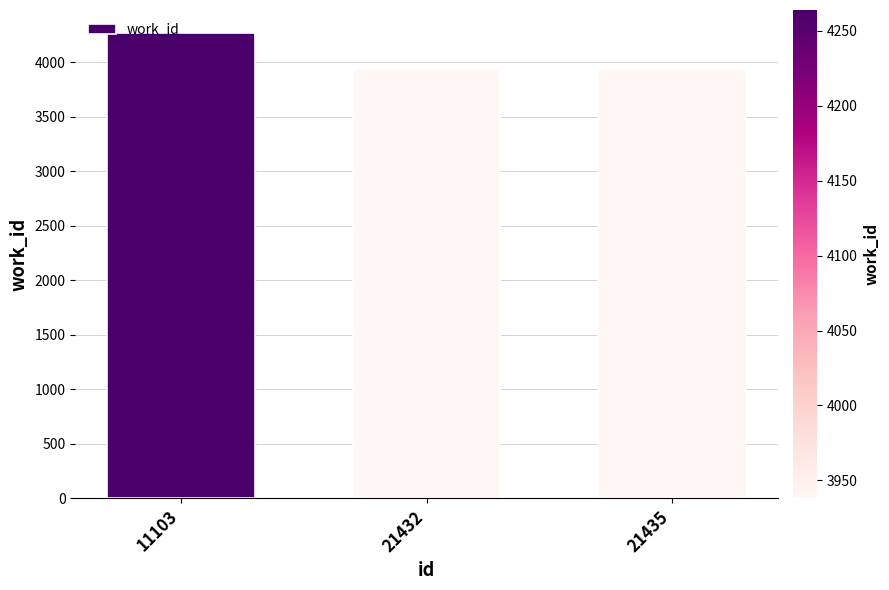

What is the value of the 2nd bar from the left?

3938